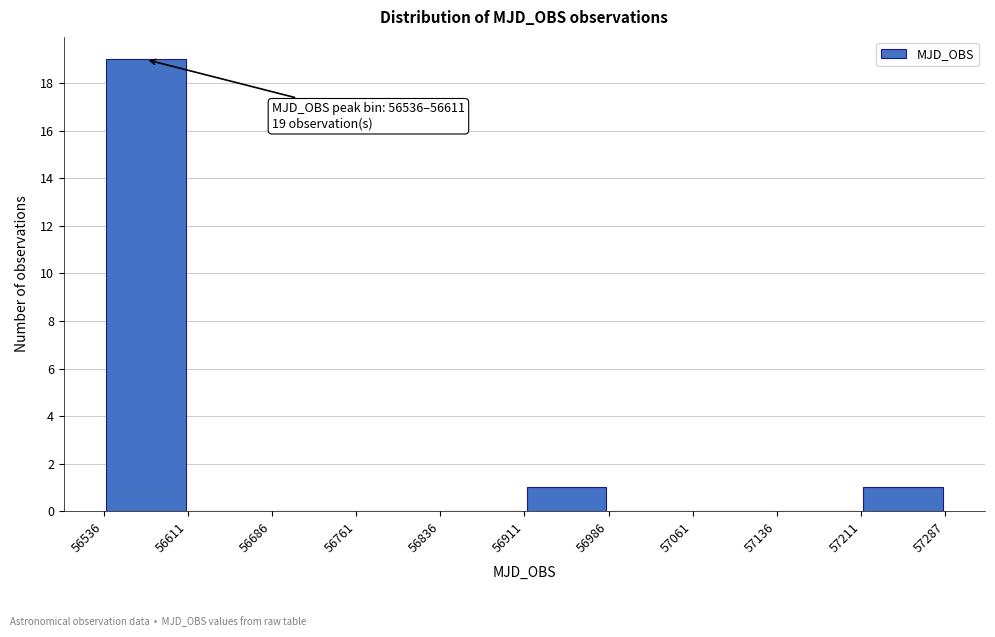

Over which range of the x-axis is the bar tallest?

56536 to 56611